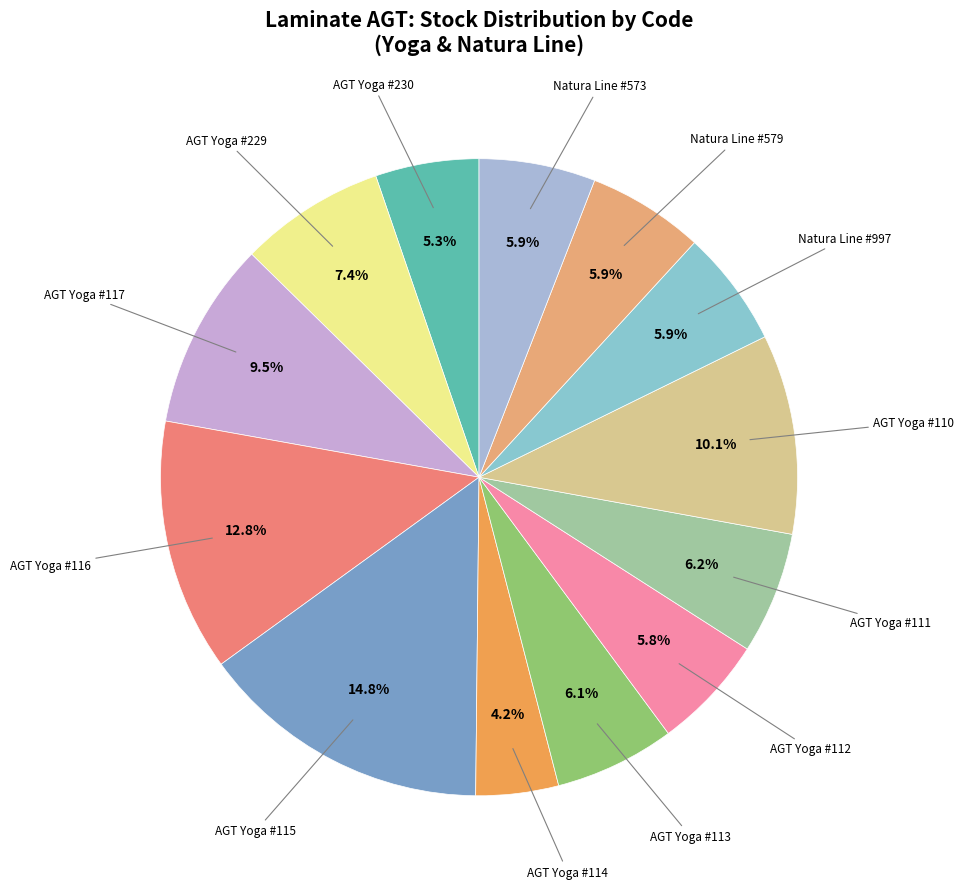

Combined, do Natura Line #573 and AGT Yoga #229 account for over 50%?

No